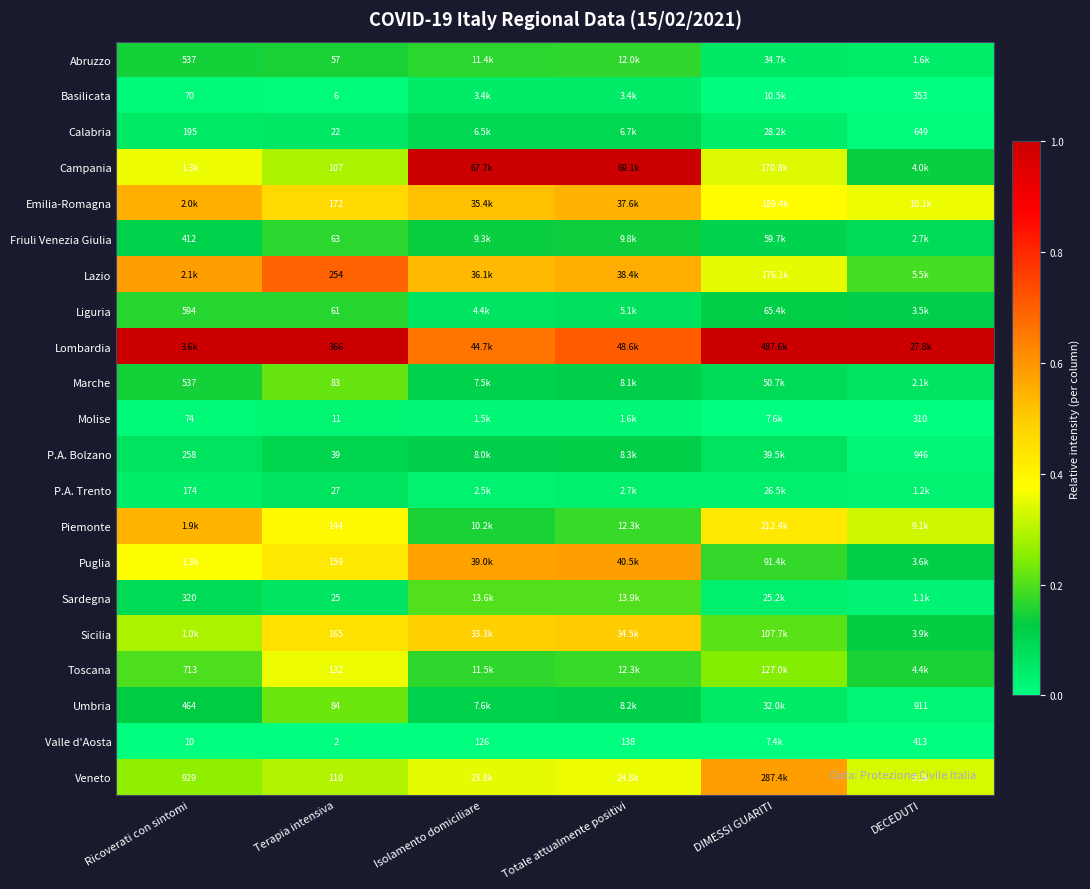

At how many categories does at least one series exceed 0?

6